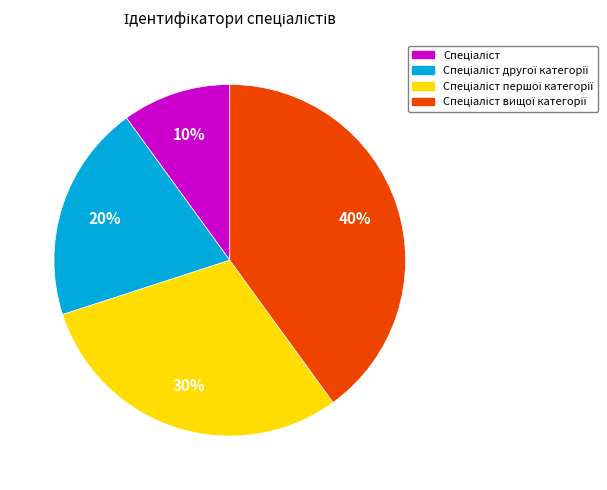

Is there any slice that represents more than half of the pie?

No